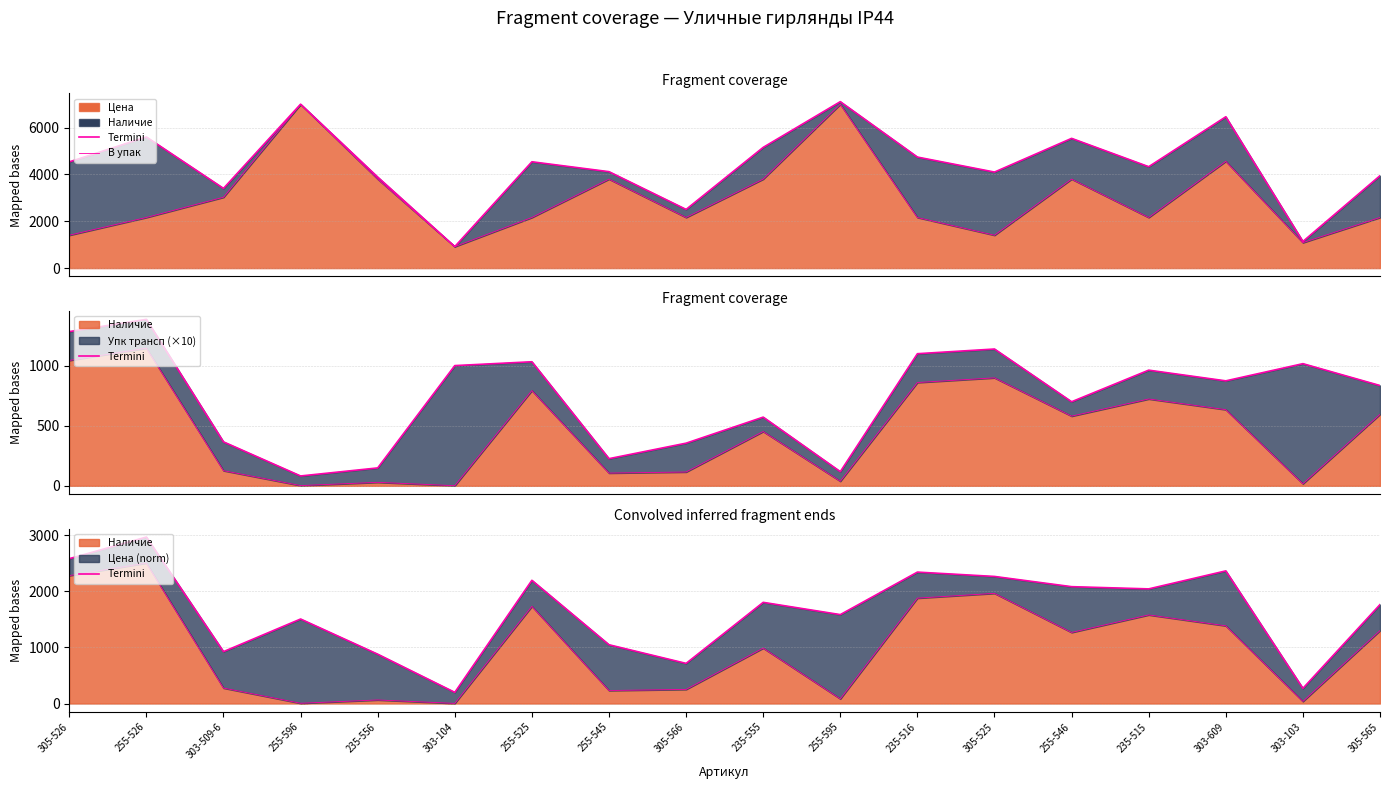

What is the change in value from 255-526 to 235-515?

-922.8